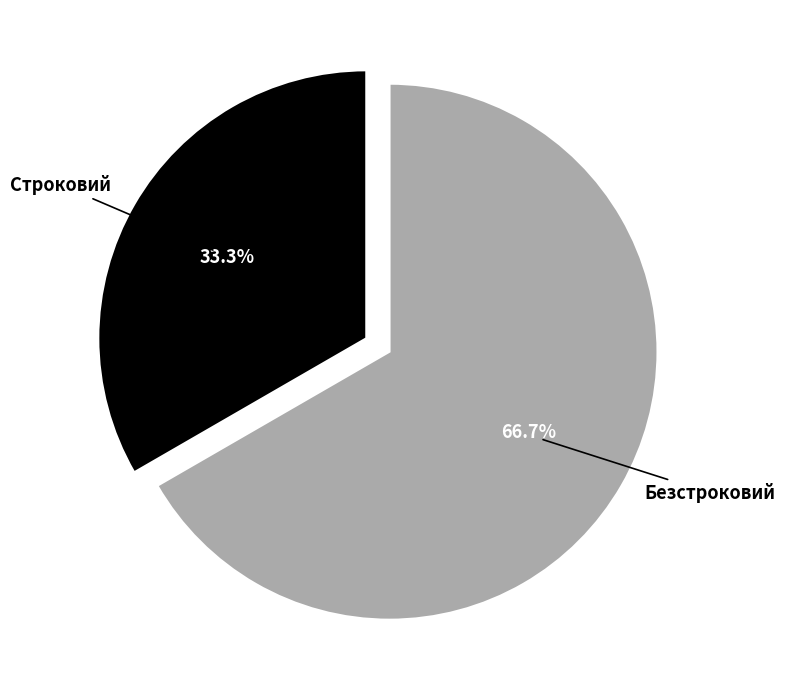

Is it true that Строковий is 44% of the pie?

False